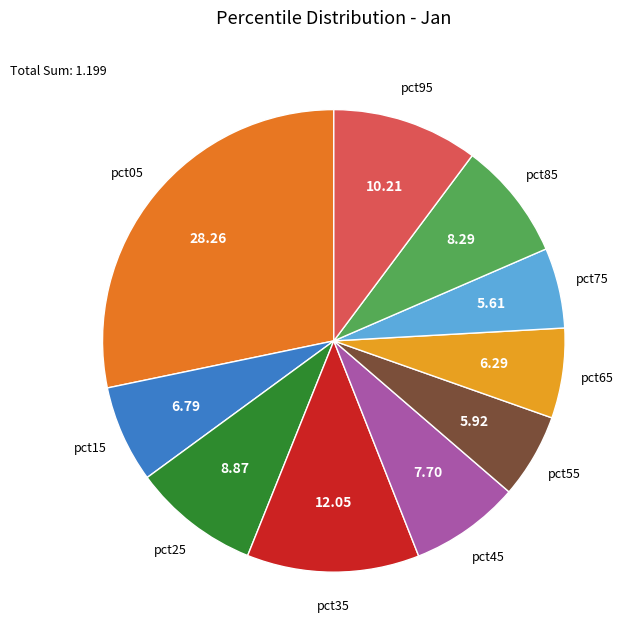

Does any single category account for the majority?

No